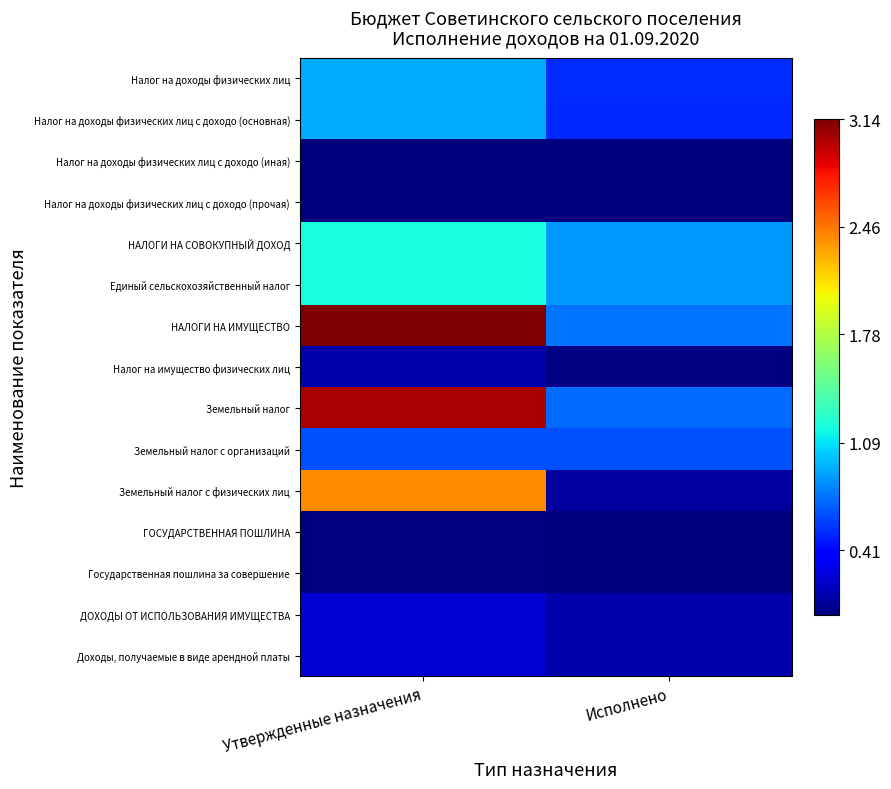

Reading left to right, extract all data points from this chart.

Налог на доходы физических лиц: Утвержденные назначения=0.9	Исполнено=0.5
Налог на доходы физических лиц с доходо (основная): Утвержденные назначения=0.9	Исполнено=0.5
Налог на доходы физических лиц с доходо (иная): Утвержденные назначения=0.0	Исполнено=0.0
Налог на доходы физических лиц с доходо (прочая): Утвержденные назначения=0.0	Исполнено=0.0
НАЛОГИ НА СОВОКУПНЫЙ ДОХОД: Утвержденные назначения=1.2	Исполнено=0.9
Единый сельскохозяйственный налог: Утвержденные назначения=1.2	Исполнено=0.9
НАЛОГИ НА ИМУЩЕСТВО: Утвержденные назначения=3.1	Исполнено=0.8
Налог на имущество физических лиц: Утвержденные назначения=0.1	Исполнено=0.0
Земельный налог: Утвержденные назначения=3.0	Исполнено=0.7
Земельный налог с организаций: Утвержденные назначения=0.6	Исполнено=0.6
Земельный налог с физических лиц: Утвержденные назначения=2.4	Исполнено=0.1
ГОСУДАРСТВЕННАЯ ПОШЛИНА: Утвержденные назначения=0.0	Исполнено=0.0
Государственная пошлина за совершение: Утвержденные назначения=0.0	Исполнено=0.0
ДОХОДЫ ОТ ИСПОЛЬЗОВАНИЯ ИМУЩЕСТВА: Утвержденные назначения=0.2	Исполнено=0.1
Доходы, получаемые в виде арендной платы: Утвержденные назначения=0.2	Исполнено=0.1